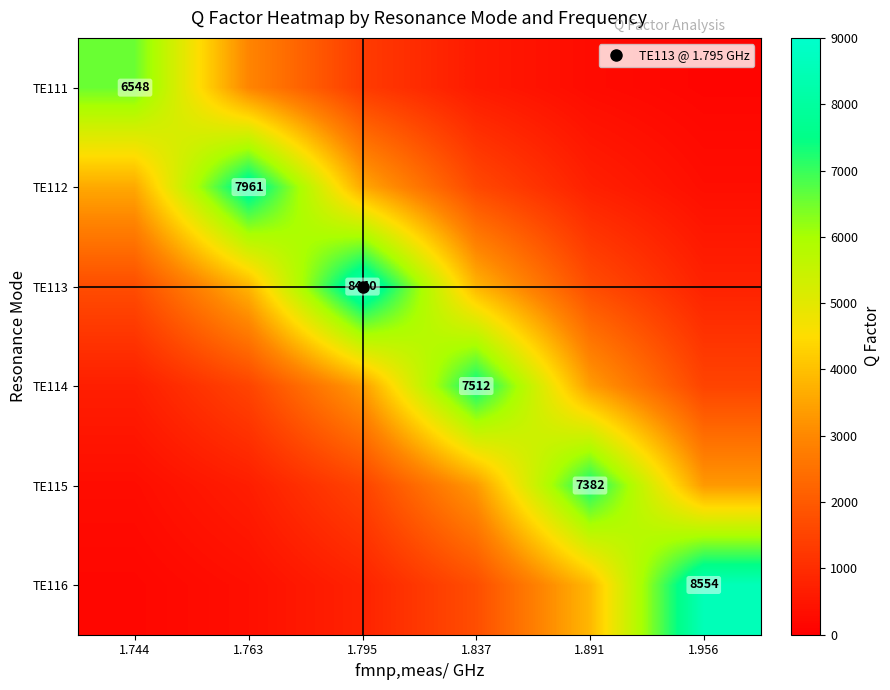

What is the spread (max minus min) of values at 1.956?

8434.6